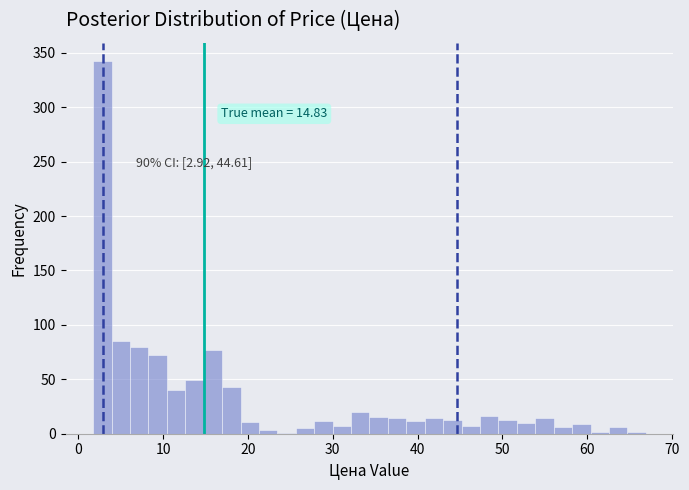

Read against the x-axis, roughly where is the centre of the tallest bar?

3